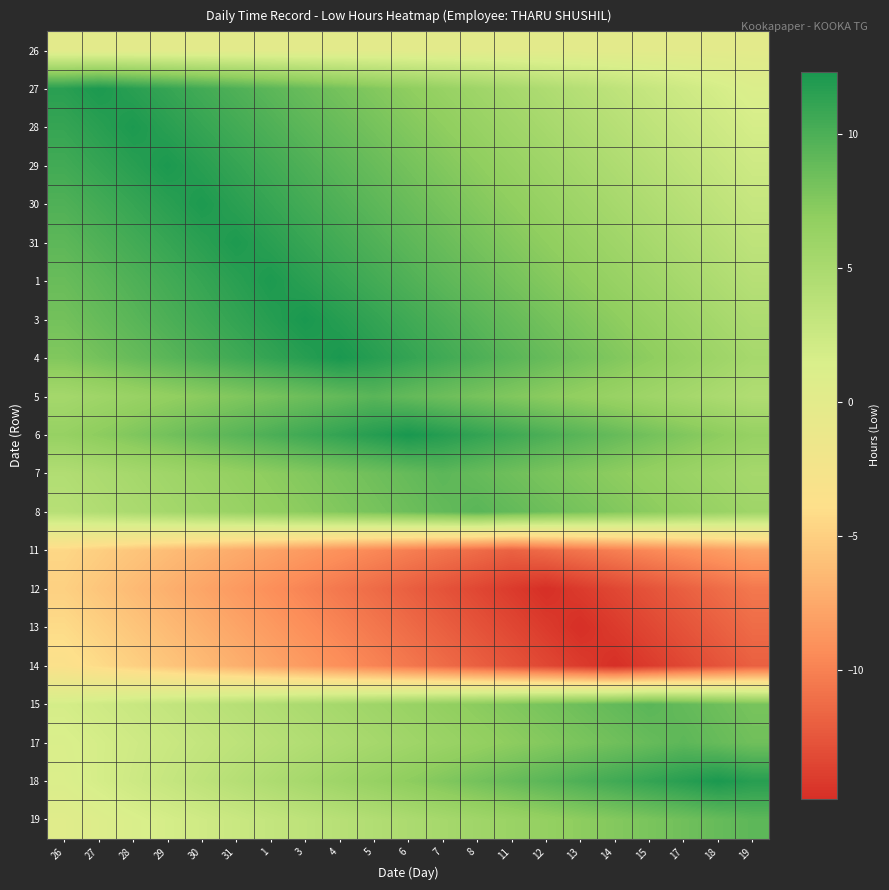

At which category does the chart reach its minimum across all series?

13